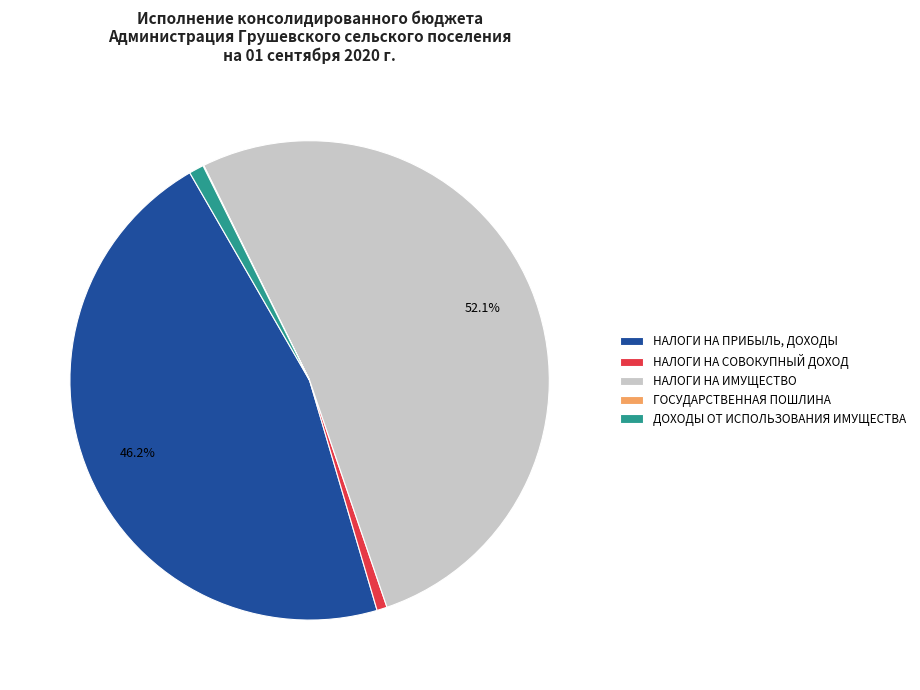

To the nearest percent, what is the difference between the НАЛОГИ НА ПРИБЫЛЬ, ДОХОДЫ and НАЛОГИ НА ИМУЩЕСТВО slice percentages?

6%